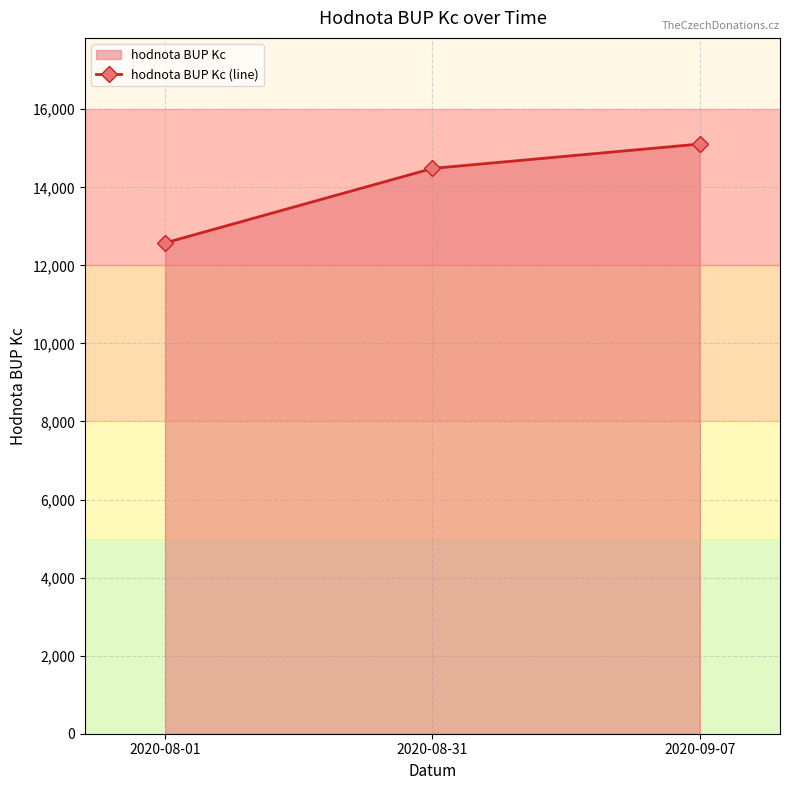

Does the chart display data point markers on the line(s)?

Yes